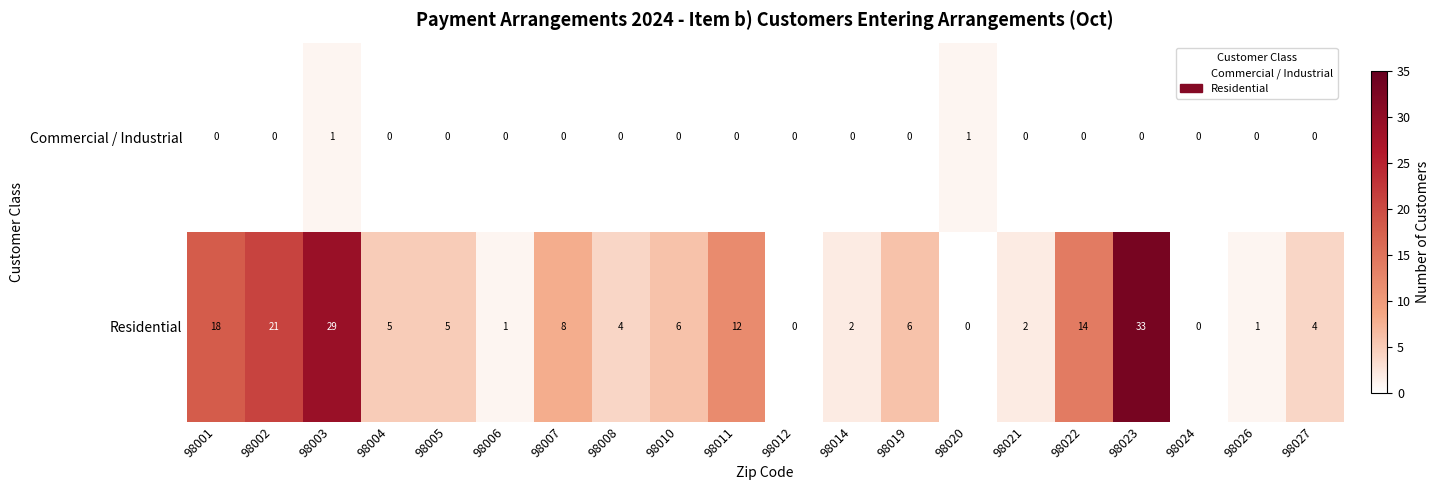

What is the maximum value shown in the chart?

33